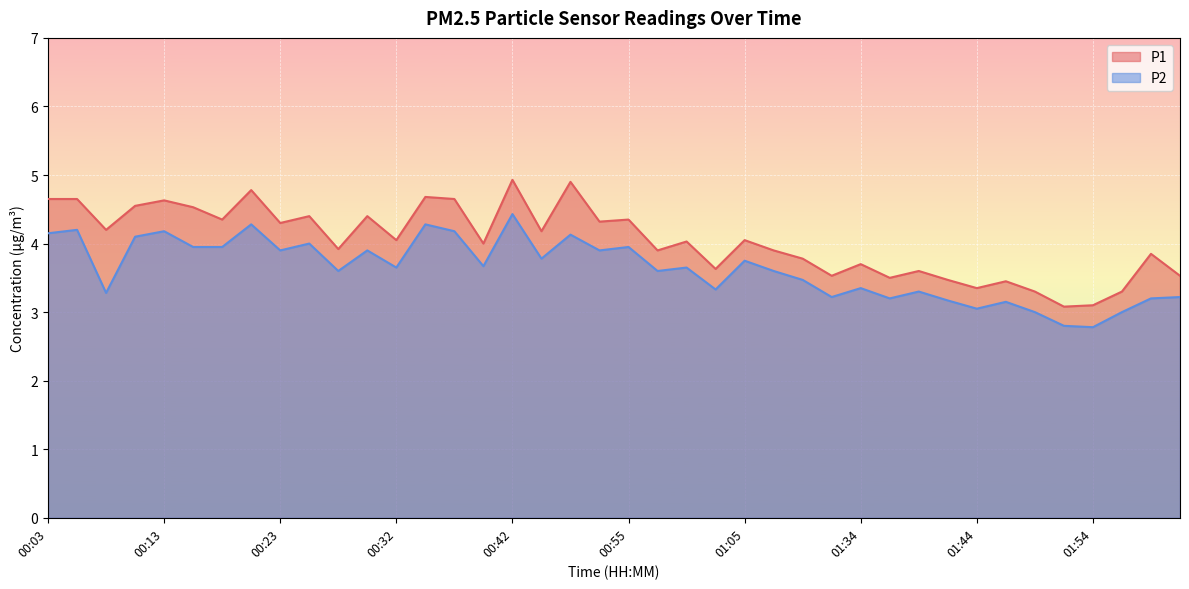

What are all the series names shown in the legend?

P1, P2